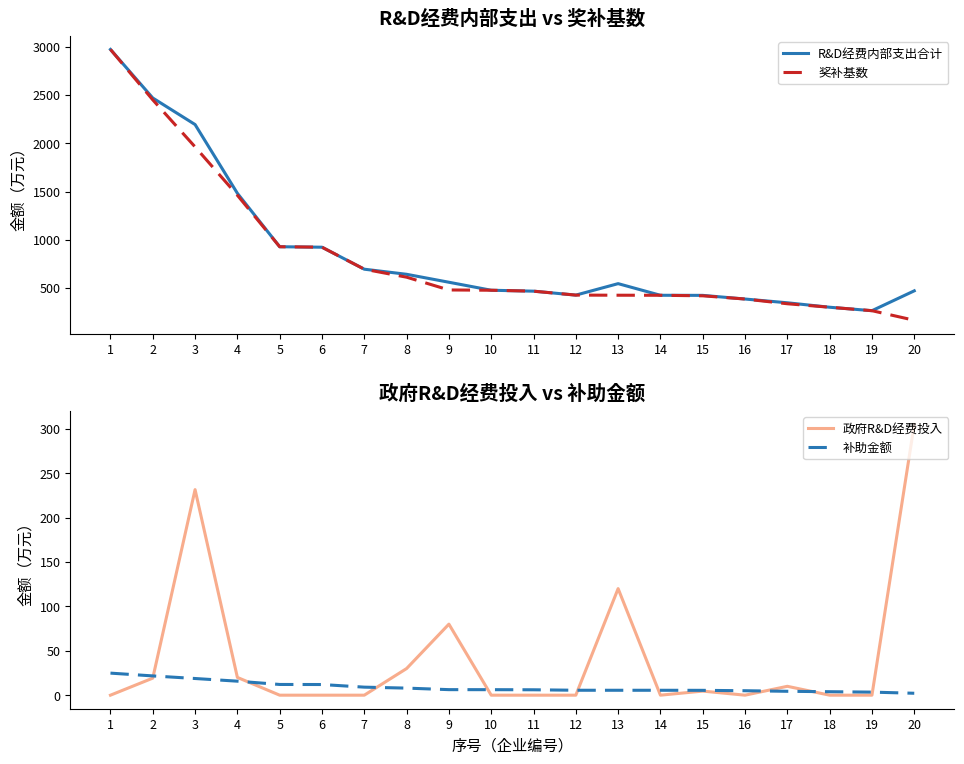

Read the 奖补基数 value at 17.

337.2